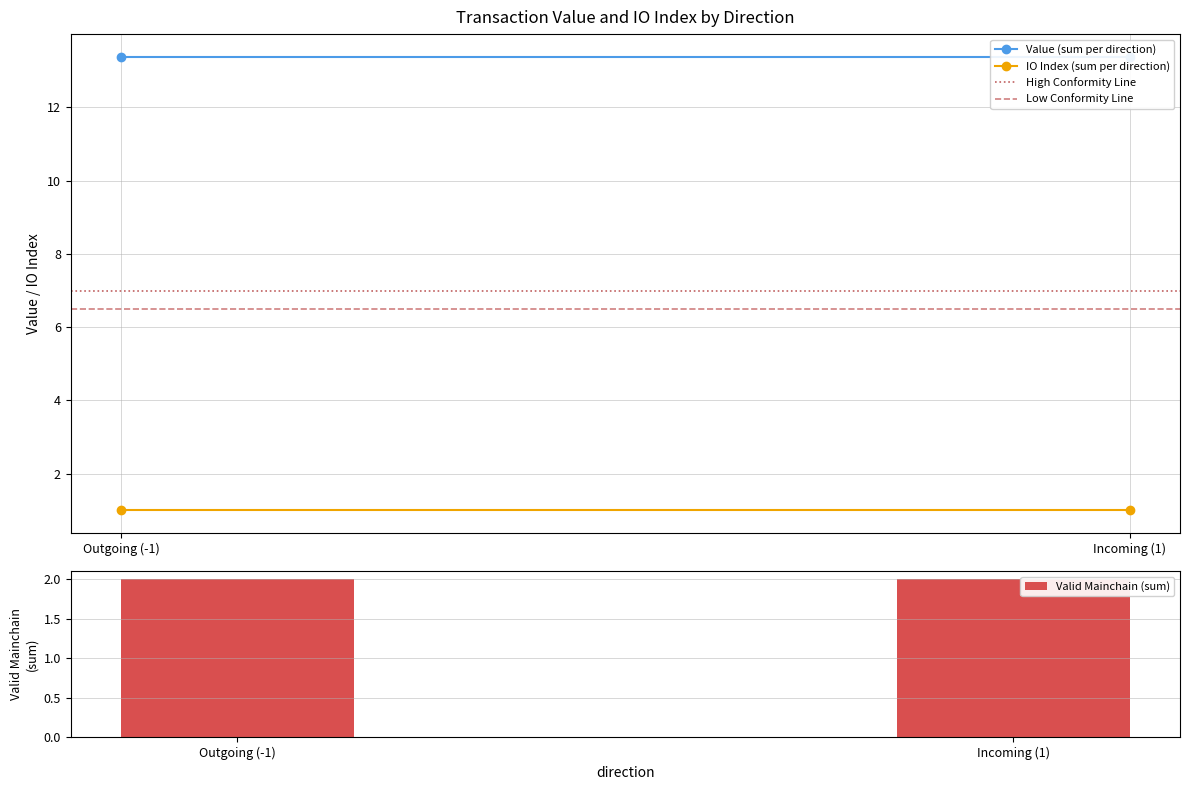

Reading left to right, transcribe all the data shown in this chart.

Value (sum per direction): 13.4	13.4
IO Index (sum per direction): 1.0	1.0
High Conformity Line: 7.0	7.0
Low Conformity Line: 6.5	6.5
Valid Mainchain (sum): 2.0	2.0